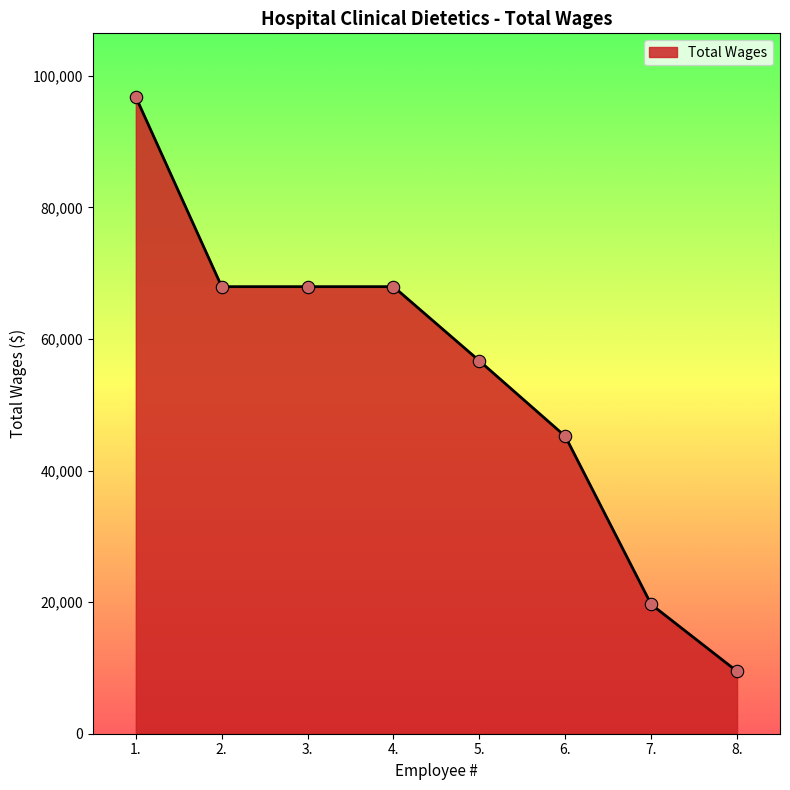

Between 1. and 5., which is larger?

1.